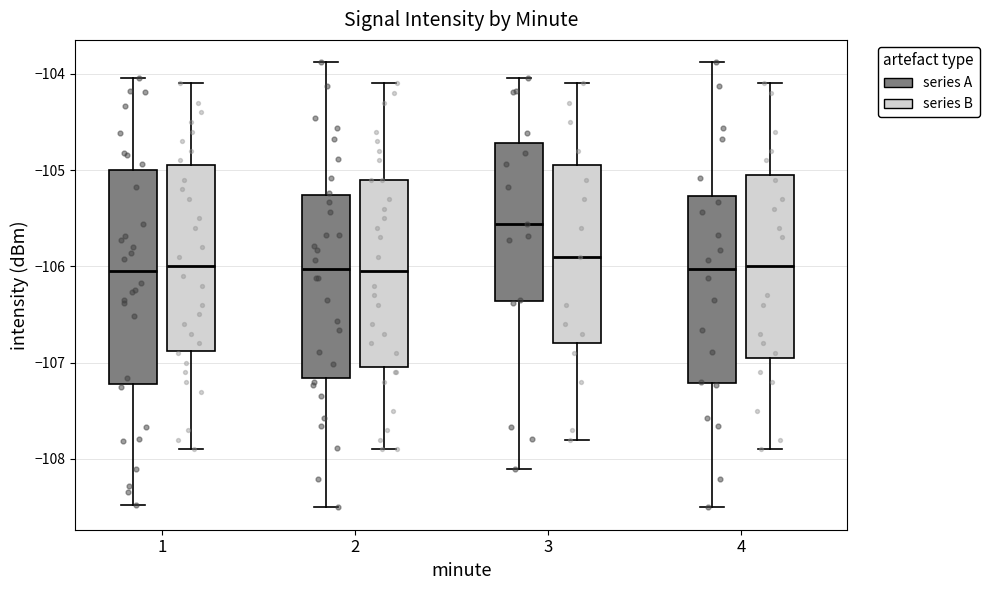

Comparing the boxes themselves (not the whiskers), which one is the tallest?

1 (series A)